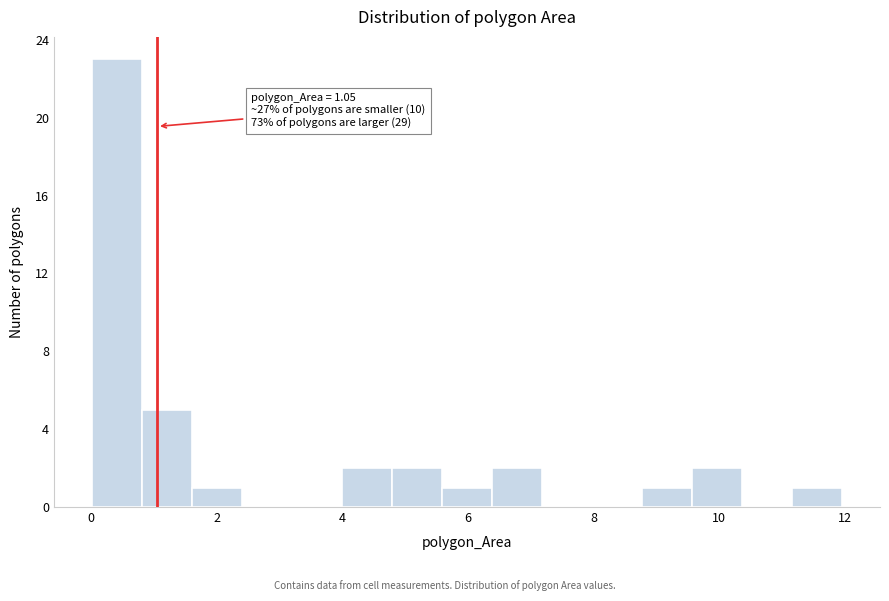

Read against the x-axis, roughly where is the centre of the tallest bar?

0.4